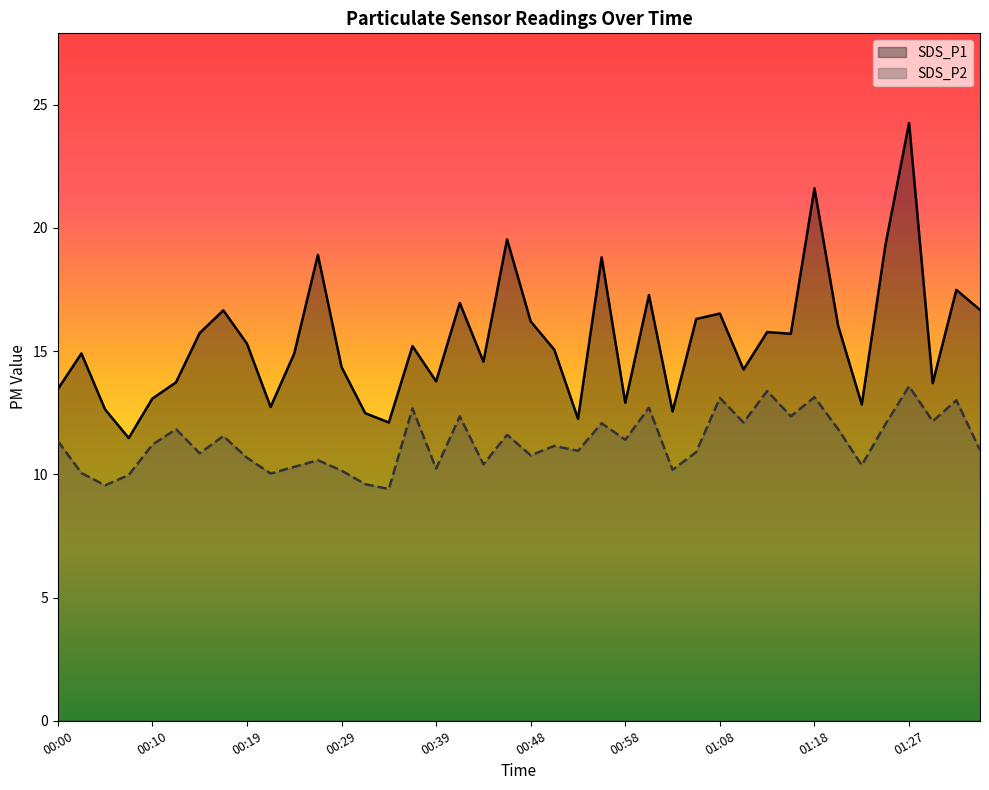

True or false: SDS_P2 and SDS_P1 cross at least once.

False